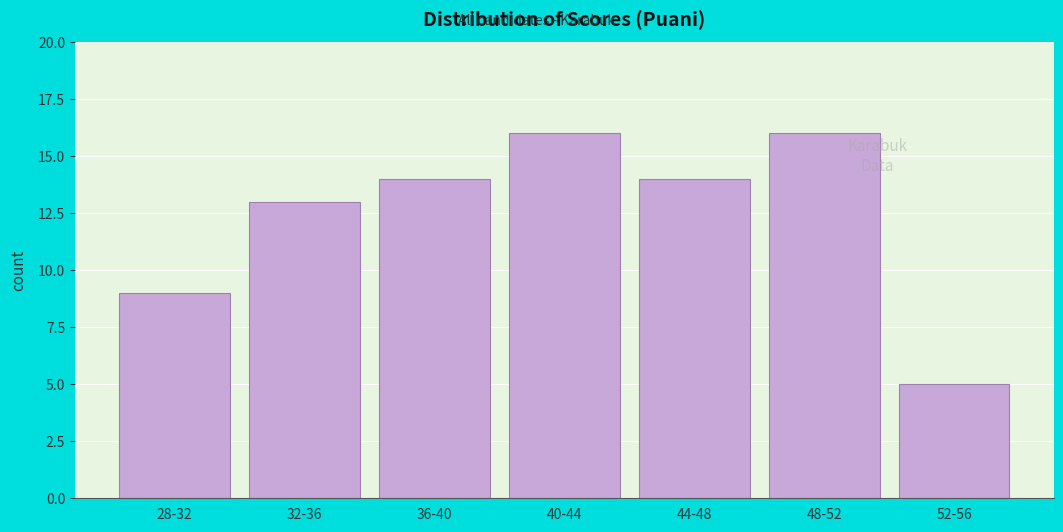

Reading right to left, transcribe all the data shown in this chart.

52-56=5	48-52=16	44-48=14	40-44=16	36-40=14	32-36=13	28-32=9